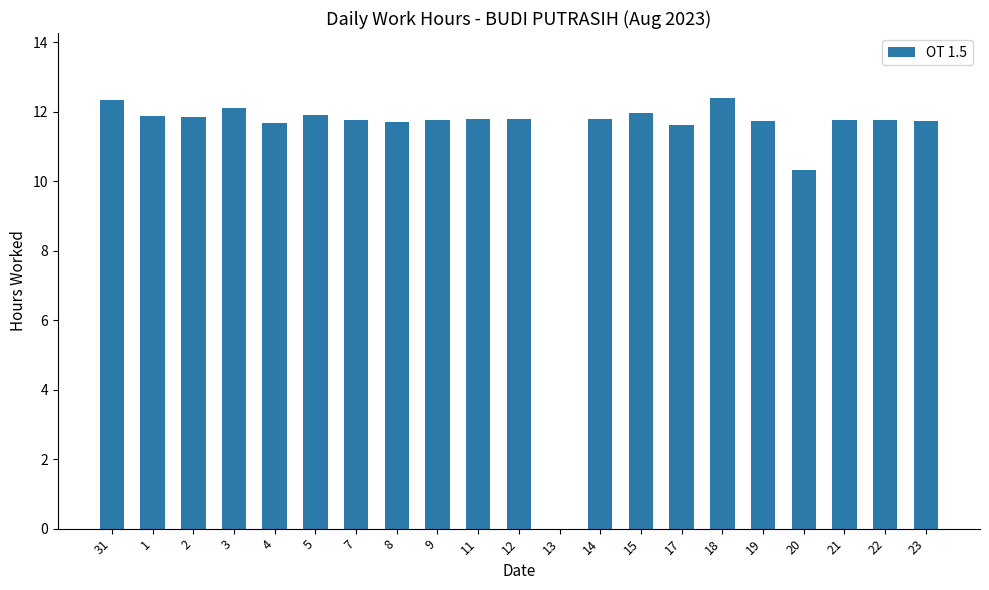

What is the ratio of the value at 14 to the value at 17?

1.0